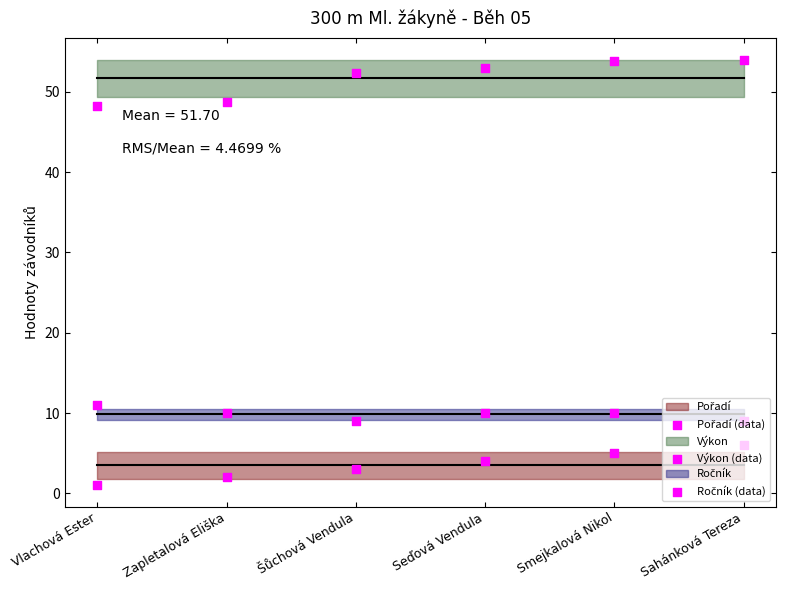

Which series contains the highest Y value?

Výkon (data)